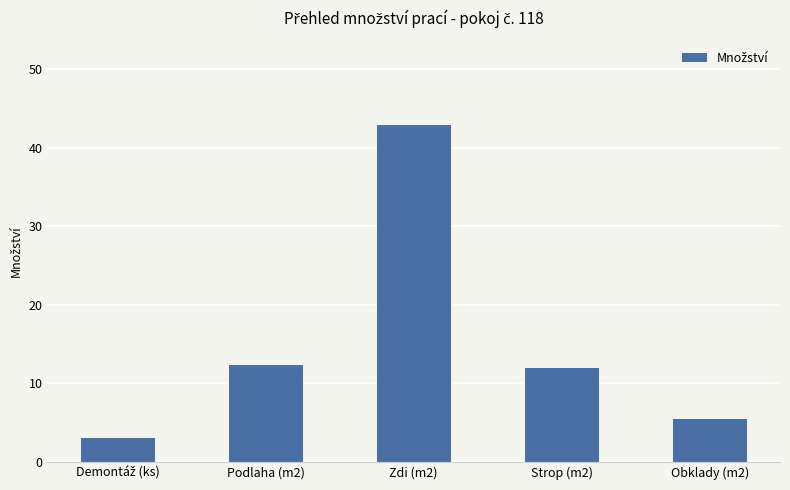

What is the smallest value displayed?

3.0